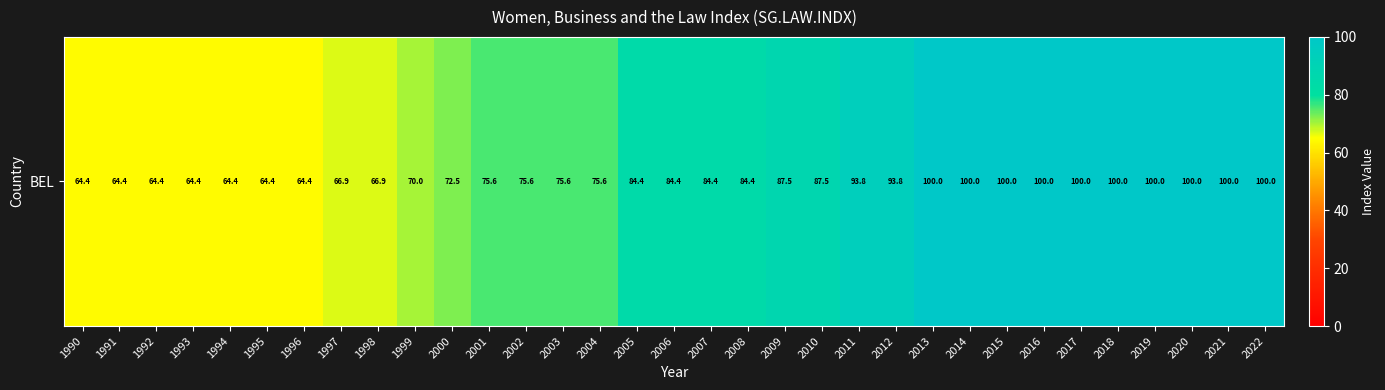

List the labels in order of value, smallest first.

1990, 1991, 1992, 1993, 1994, 1995, 1996, 1997, 1998, 1999, 2000, 2001, 2002, 2003, 2004, 2005, 2006, 2007, 2008, 2009, 2010, 2011, 2012, 2013, 2014, 2015, 2016, 2017, 2018, 2019, 2020, 2021, 2022